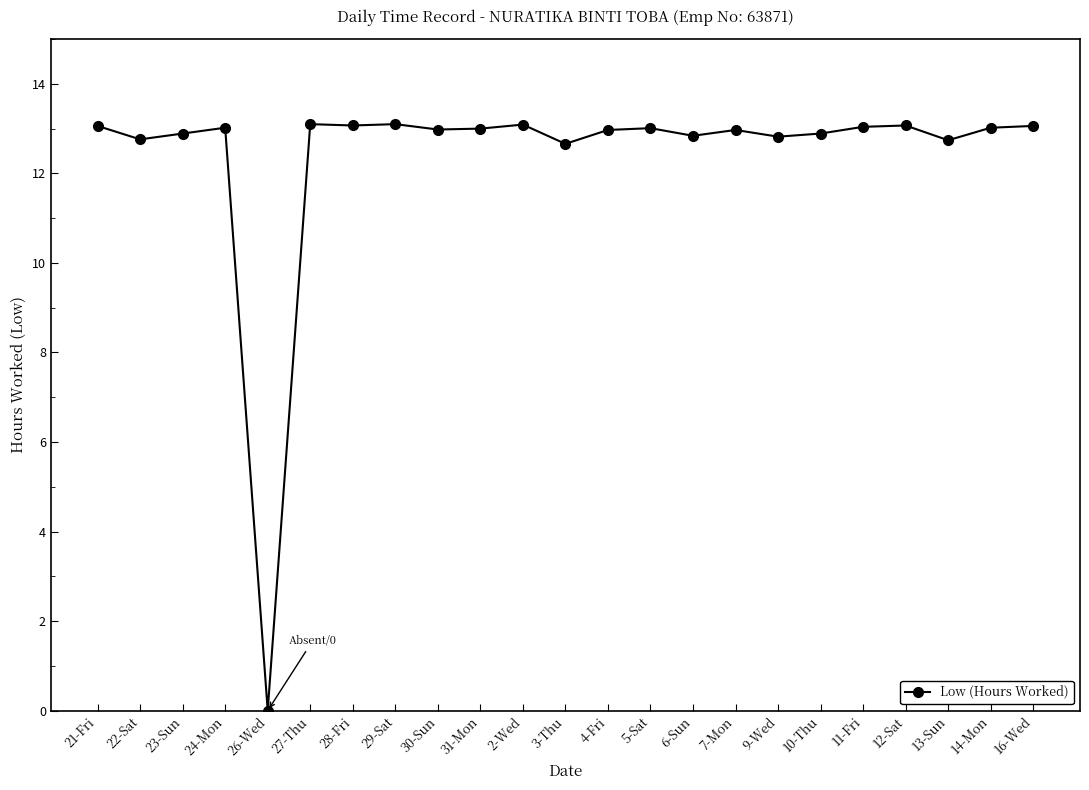

True or false: the data has more than 1 interior local peaks.

True